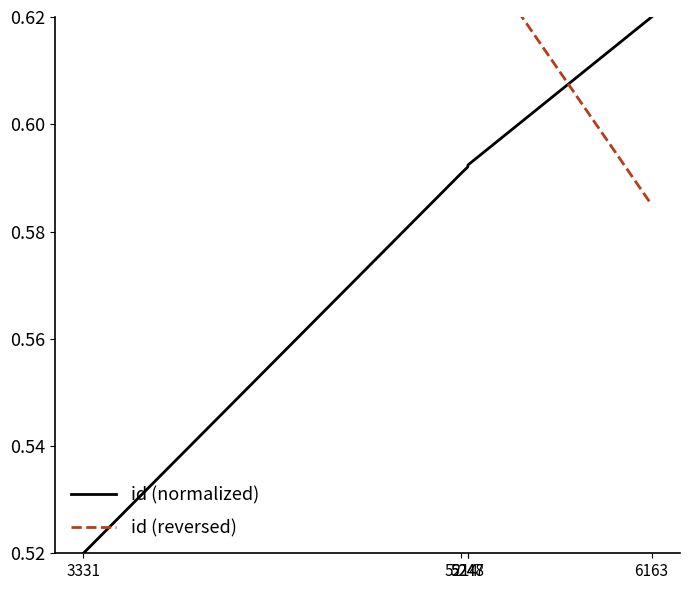

True or false: id (normalized) and id (reversed) intersect in this chart.

True